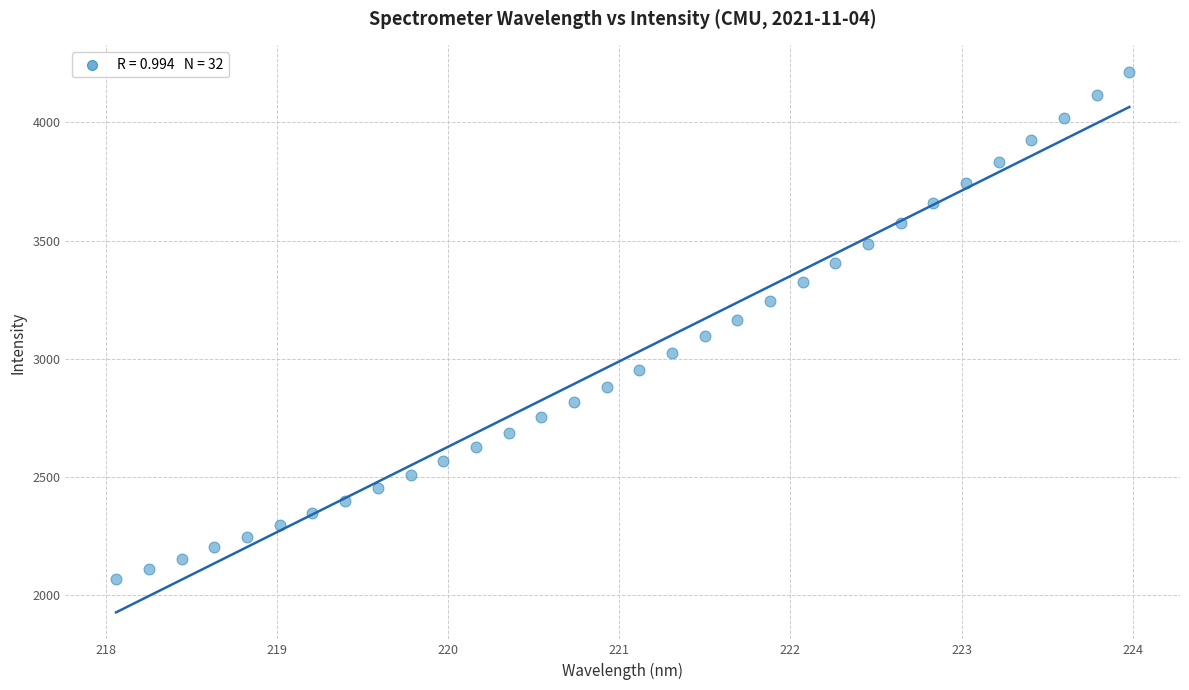

What is the range of X values (max minus min)?

5.9